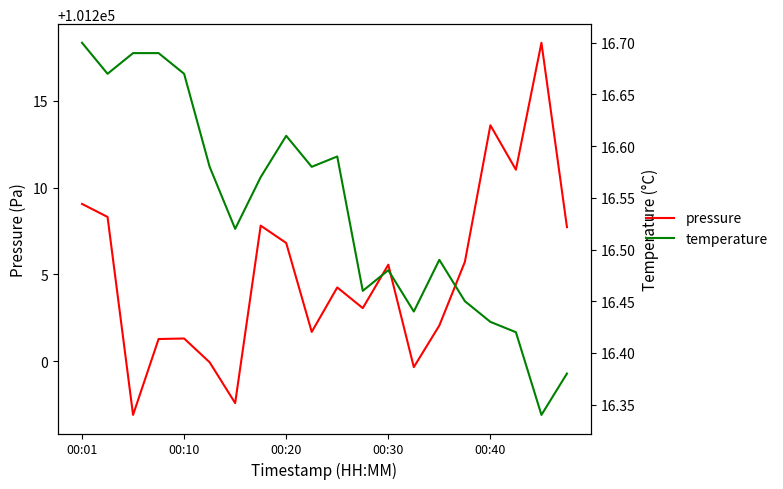

What is the sum of the pressure values at 11 and 00:30?

202404.3